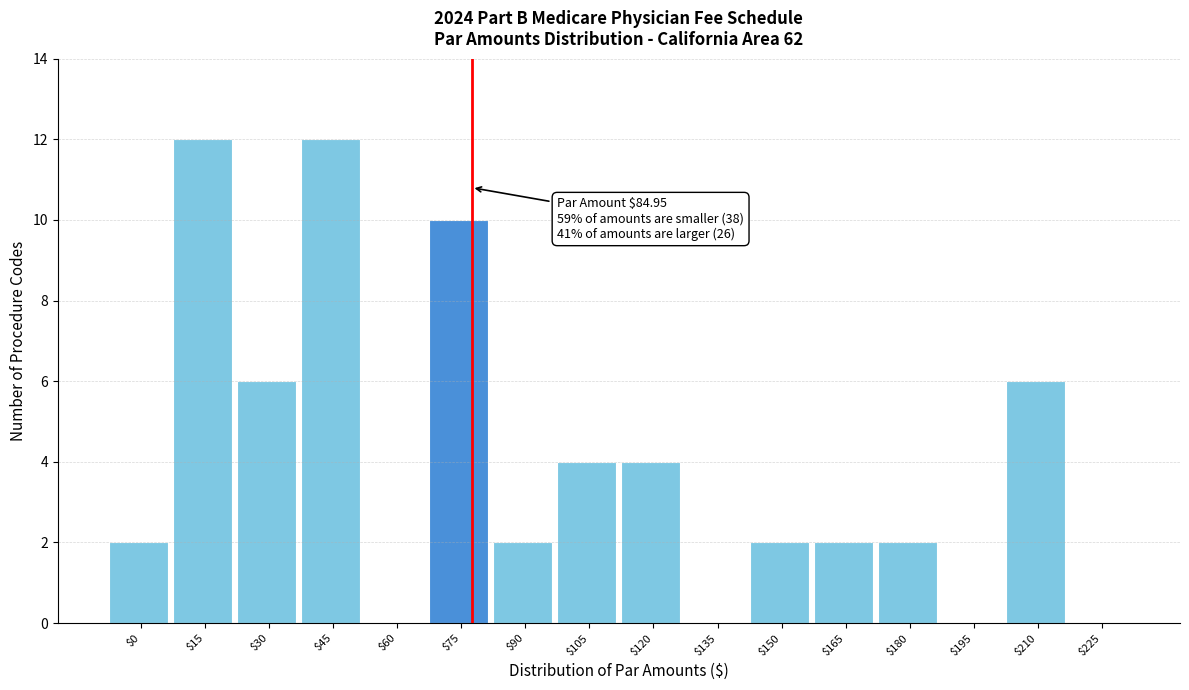

What is the sum of all values?

64